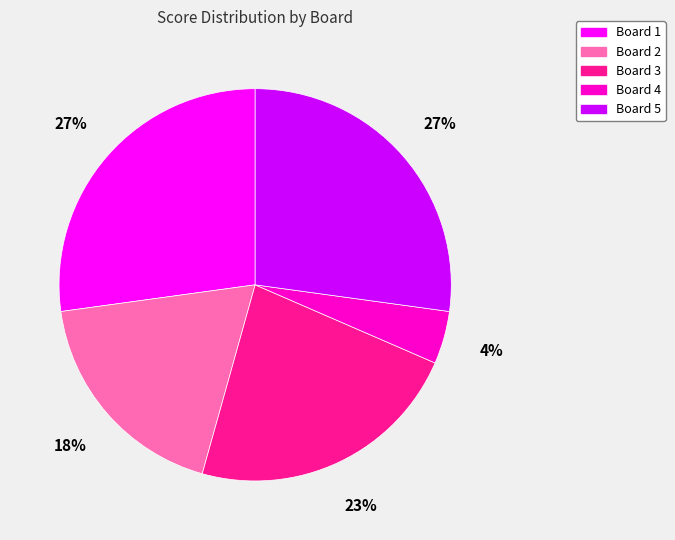

Combined, do Board 5 and Board 1 account for over 50%?

Yes